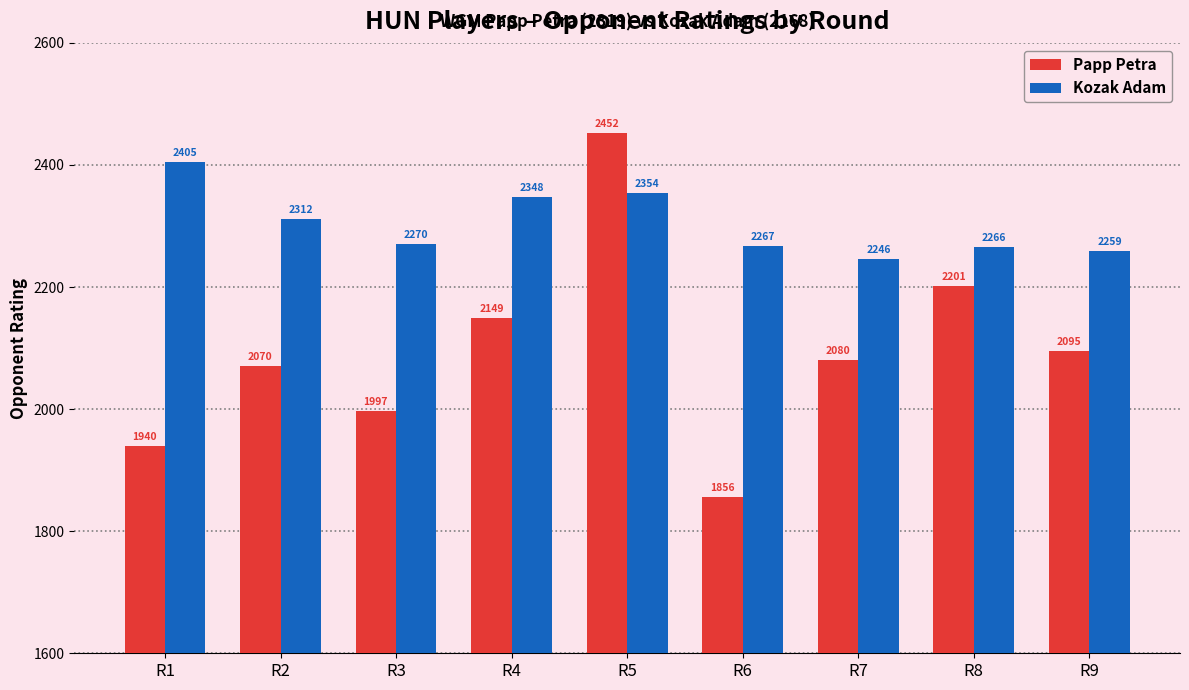

True or false: Kozak Adam has a value of 2267 at R6.

True